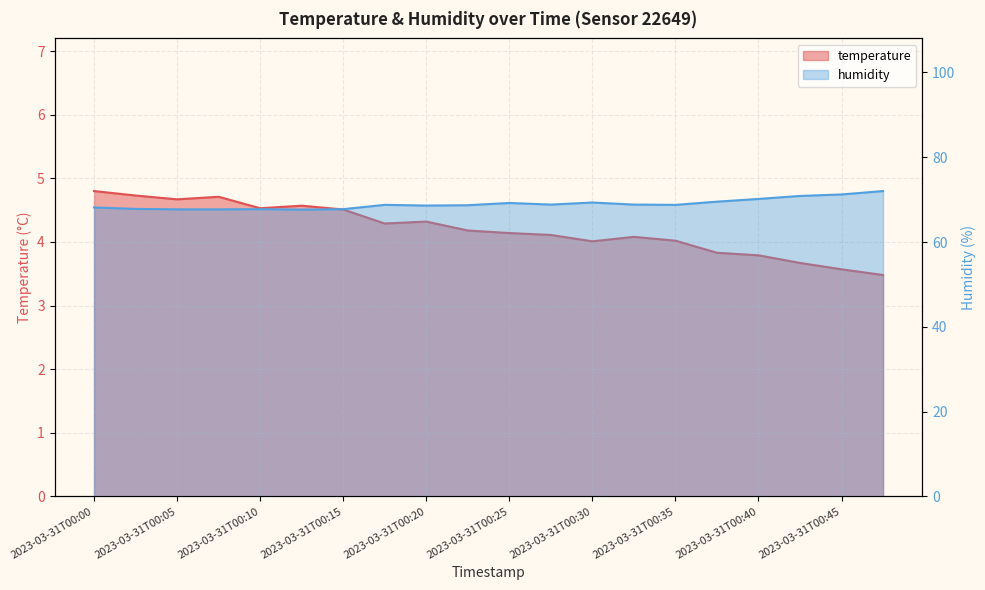

At which label is temperature closest to 4?

2023-03-31T00:30